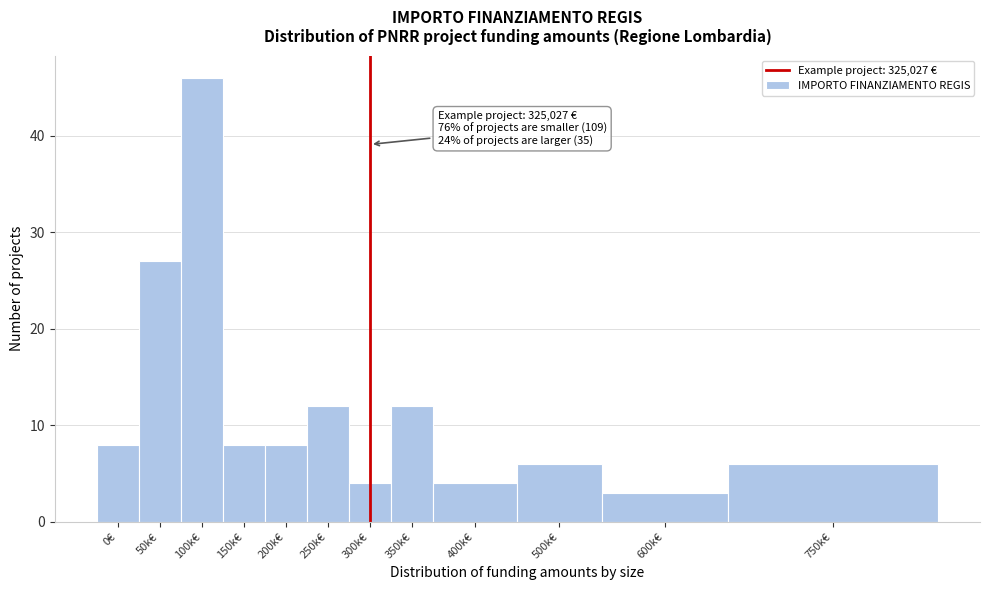

Reading right to left, extract all data points from this chart.

750k€=6	600k€=3	500k€=6	400k€=4	350k€=12	300k€=4	250k€=12	200k€=8	150k€=8	100k€=46	50k€=27	0€=8